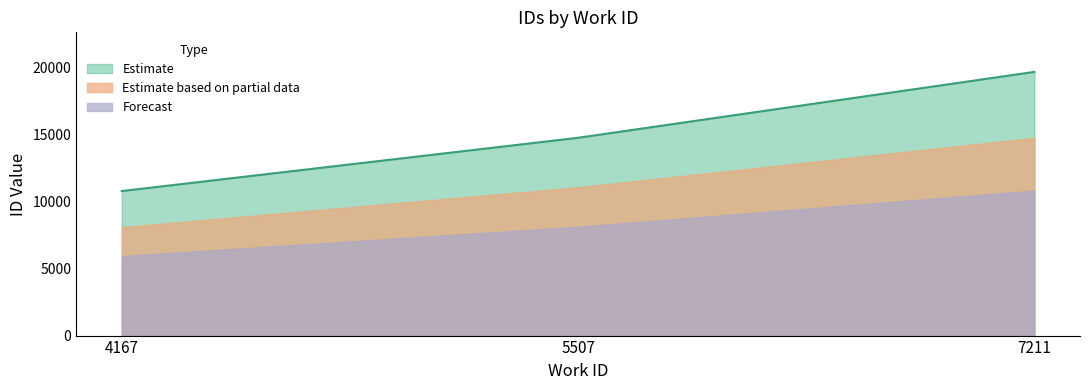

True or false: the data shows 29556 at 7211.

False